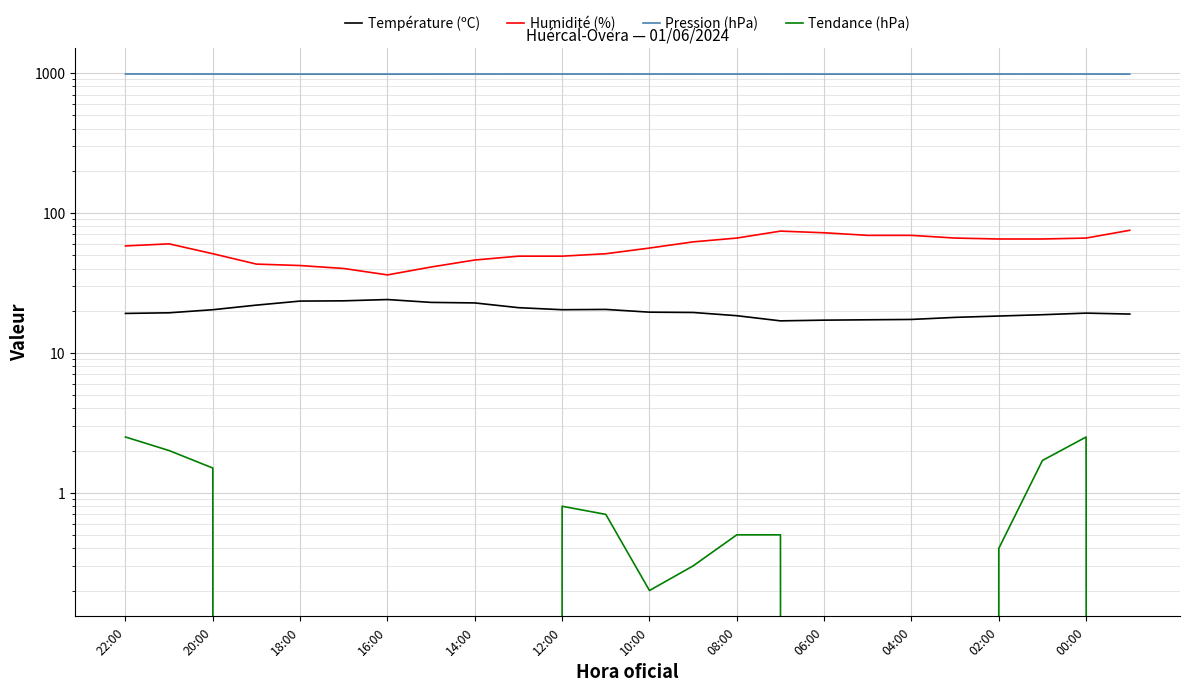

True or false: Température (ºC) and Pression (hPa) cross at least once.

False